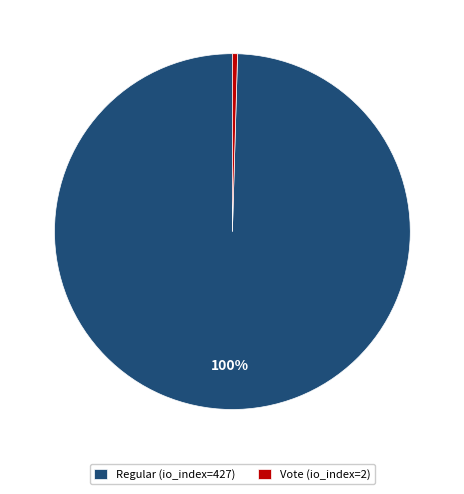

How many slices are in this pie chart?

2